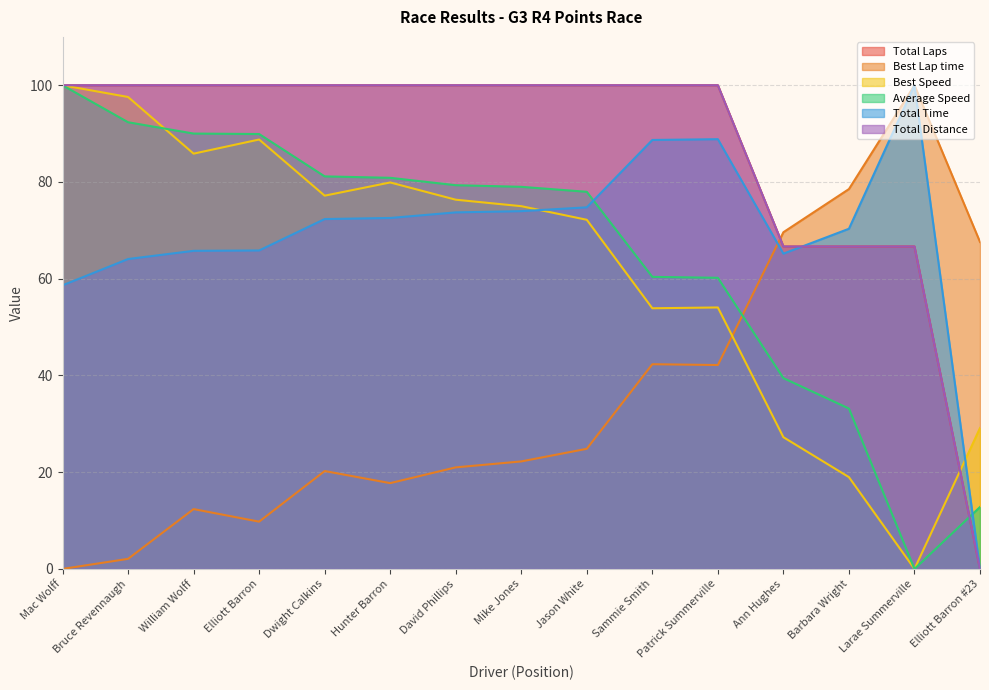

Between which two adjacent categories do Average Speed and Total Distance first intersect?

Mac Wolff and Bruce Revennaugh